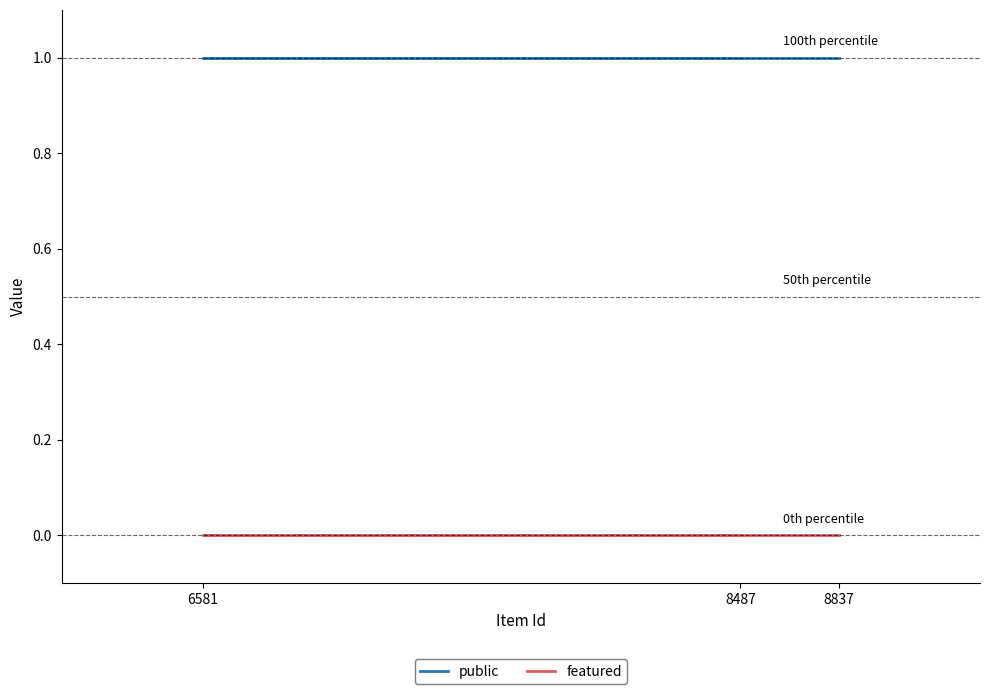

Reading left to right, what are all the values shown in this chart?

public: 8837=1	6581=1	8487=1
featured: 8837=0	6581=0	8487=0